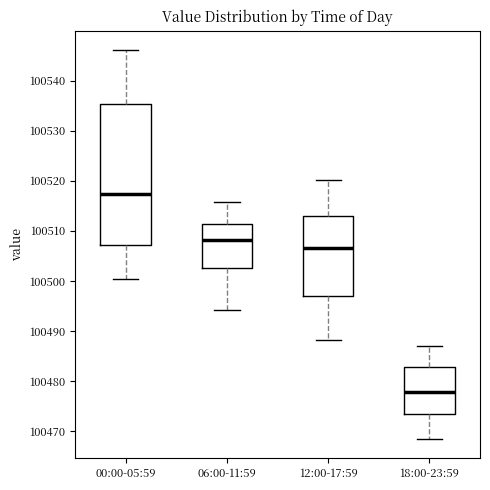

Where is the lower edge of the box for 00:00-05:59 on the y-axis? The values are not printed on the chart, so give them approximately, as read against the axis.

100507